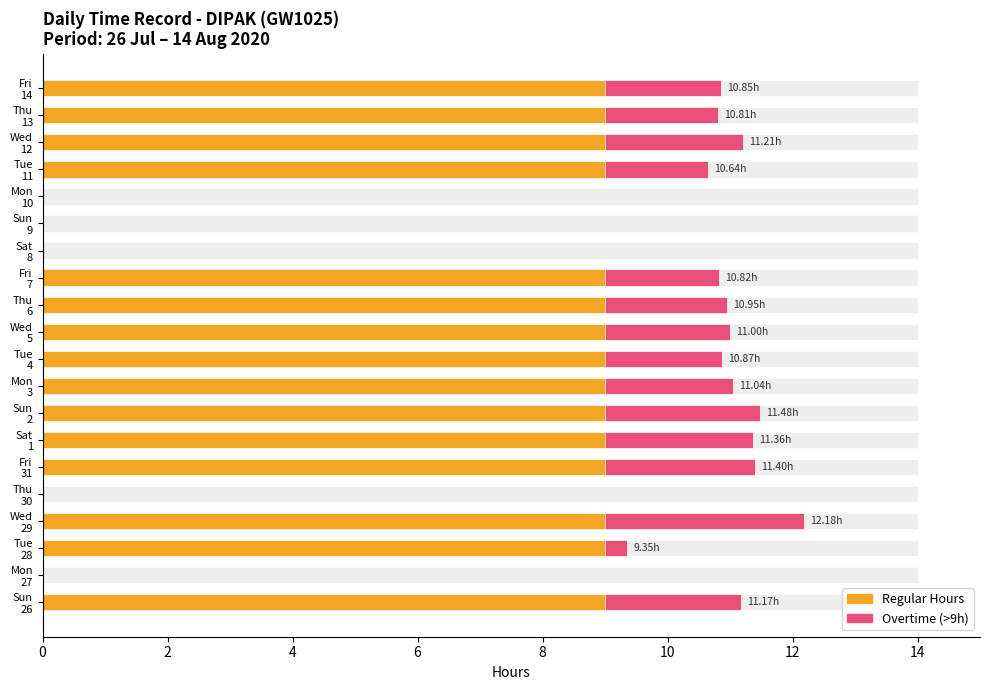

What is the difference between the maximum and minimum values in the Hours Worked series?

12.2